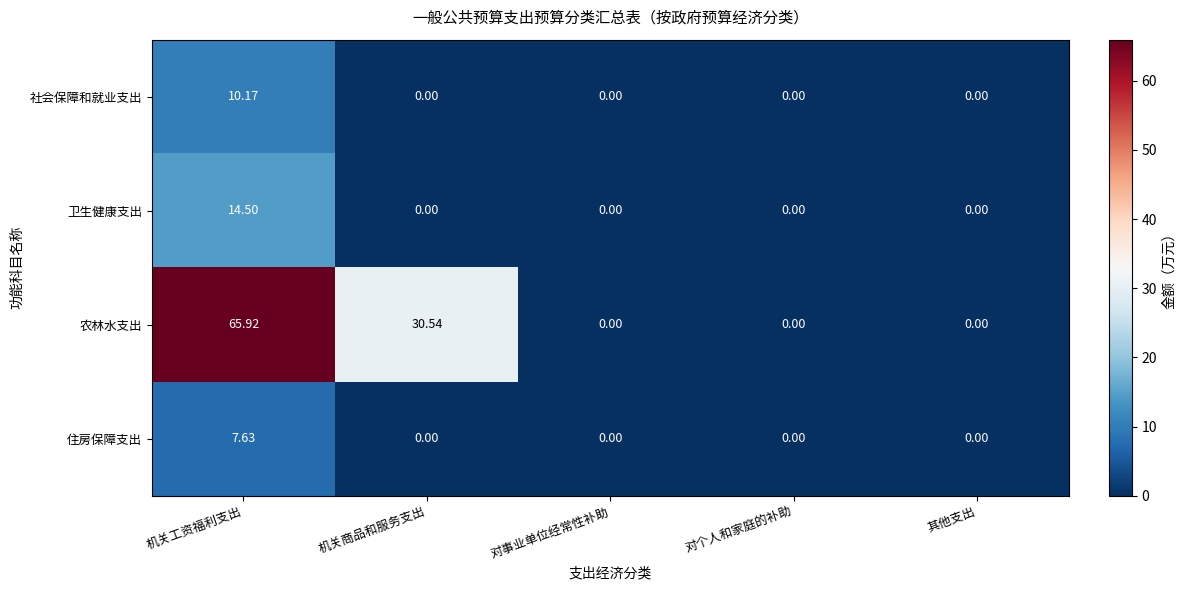

At which label does 农林水支出 reach its peak?

机关工资福利支出